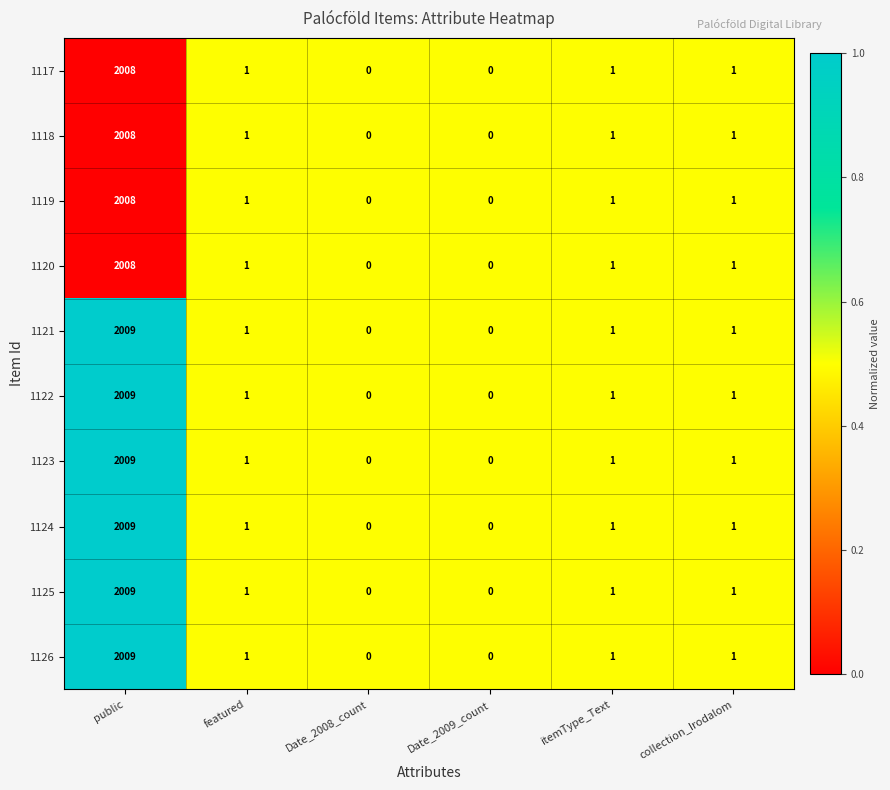

What is the total value across all series at collection_Irodalom?

10